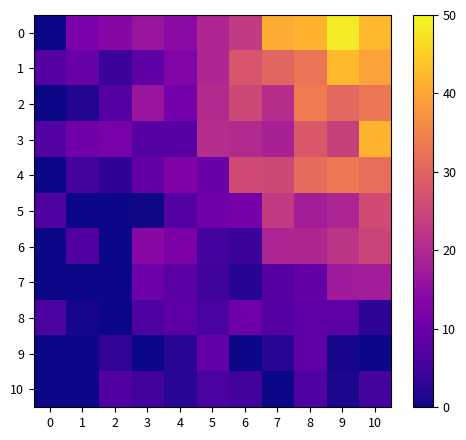

Reading right to left, extract all data points from this chart.

0: 10=42.3	9=48.3	8=41.6	7=40.9	6=22.9	5=19.5	4=14.5	3=16.6	2=13.7	1=12.2	0=0.0
1: 10=39.3	9=42.3	8=32.7	7=30.5	6=27.4	5=19.4	4=13.0	3=8.4	2=4.4	1=9.8	0=7.5
2: 10=33.2	9=30.8	8=33.8	7=20.8	6=25.5	5=20.3	4=11.2	3=16.6	2=7.3	1=1.9	0=0.0
3: 10=41.7	9=24.2	8=28.1	7=18.6	6=20.1	5=20.5	4=7.6	3=7.4	2=12.0	1=11.0	0=7.2
4: 10=31.8	9=33.5	8=31.2	7=25.6	6=25.7	5=10.1	4=12.8	3=9.4	2=3.0	1=5.6	0=0.0
5: 10=26.0	9=19.3	8=17.9	7=23.0	6=11.5	5=10.9	4=7.3	3=0.3	2=0.2	1=0.0	0=6.7
6: 10=24.7	9=22.0	8=19.6	7=19.3	6=4.3	5=5.4	4=12.5	3=13.9	2=0.0	1=6.9	0=0.0
7: 10=17.6	9=17.5	8=9.5	7=7.8	6=2.3	5=5.0	4=8.1	3=10.4	2=0.0	1=0.0	0=0.0
8: 10=2.9	9=8.3	8=8.7	7=7.2	6=10.6	5=6.2	4=8.4	3=6.6	2=0.0	1=0.6	0=6.2
9: 10=0.0	9=0.6	8=8.5	7=2.4	6=0.0	5=9.3	4=2.3	3=0.0	2=3.3	1=0.0	0=0.0
10: 10=5.5	9=1.2	8=6.7	7=0.0	6=5.2	5=6.2	4=2.4	3=5.1	2=7.0	1=0.0	0=0.0